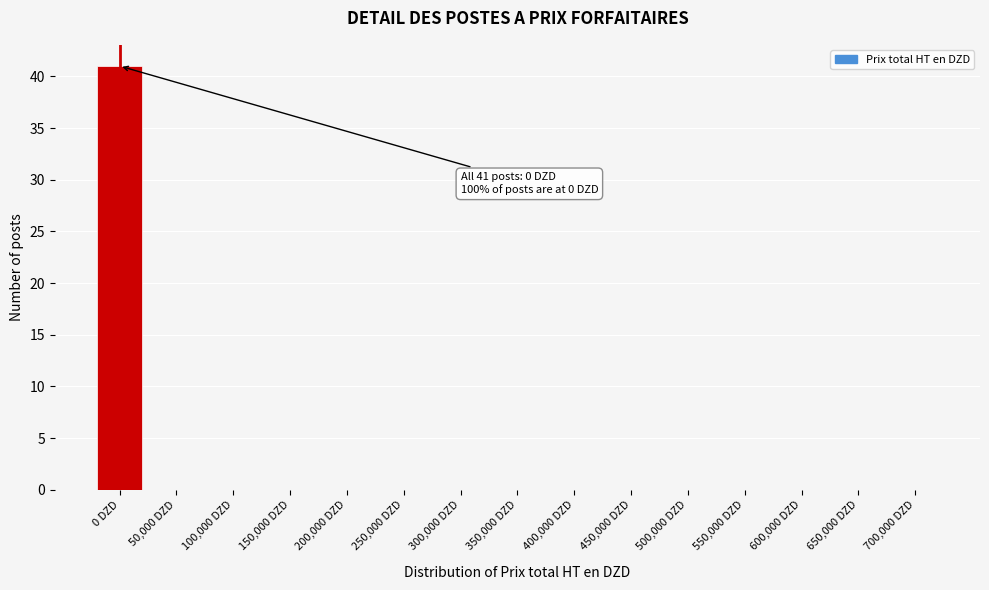

Reading left to right, list all the values displayed in this chart.

0 DZD=41	50,000 DZD=0	100,000 DZD=0	150,000 DZD=0	200,000 DZD=0	250,000 DZD=0	300,000 DZD=0	350,000 DZD=0	400,000 DZD=0	450,000 DZD=0	500,000 DZD=0	550,000 DZD=0	600,000 DZD=0	650,000 DZD=0	700,000 DZD=0